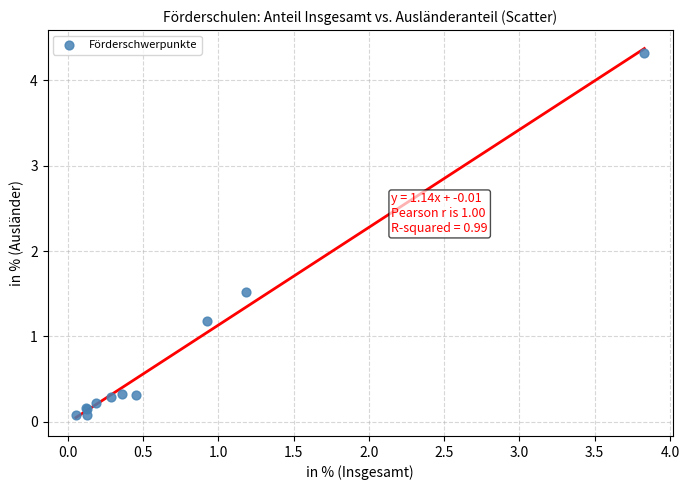

What Y value in the scatter plot is closest to 2?

1.5